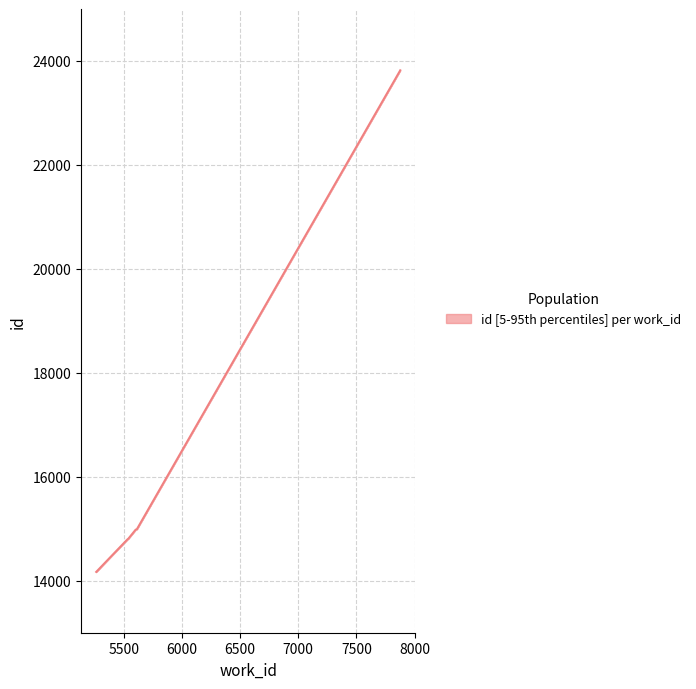

How many values exceed 14811?

3